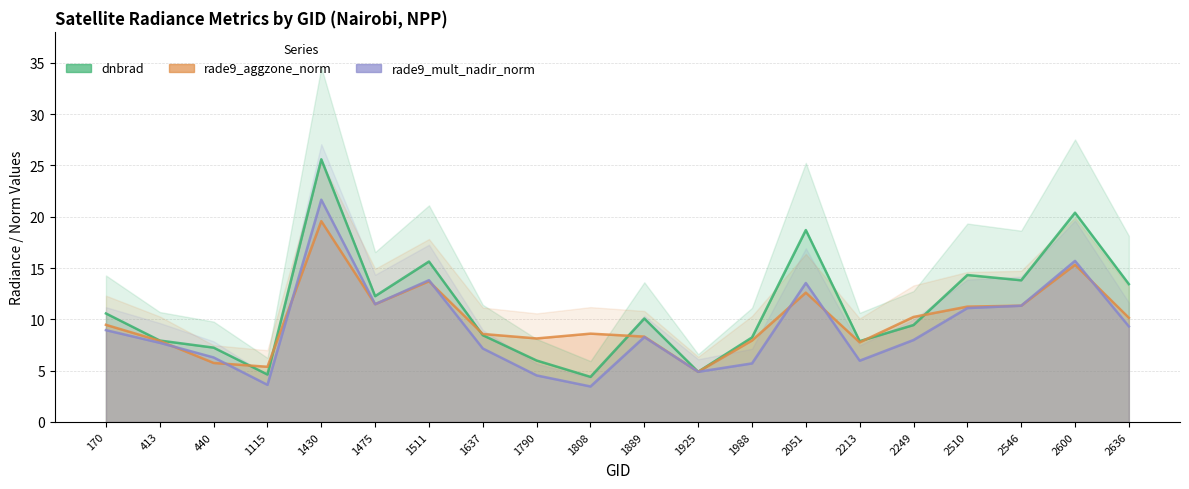

Between 170 and 2510, which series saw the biggest shift?

dnbrad